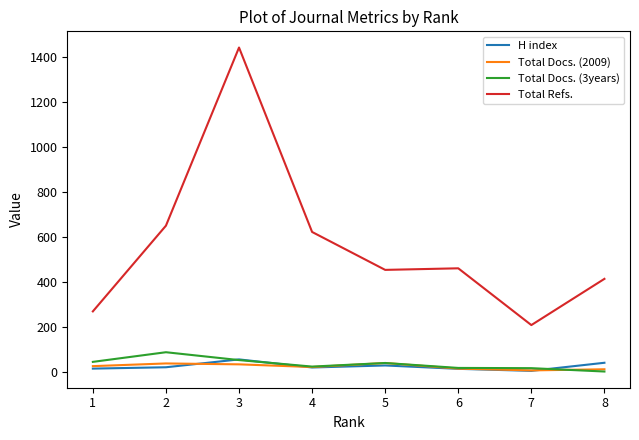

Is the value of Total Docs. (2009) at 6 greater than the value of Total Refs. at 3?

No